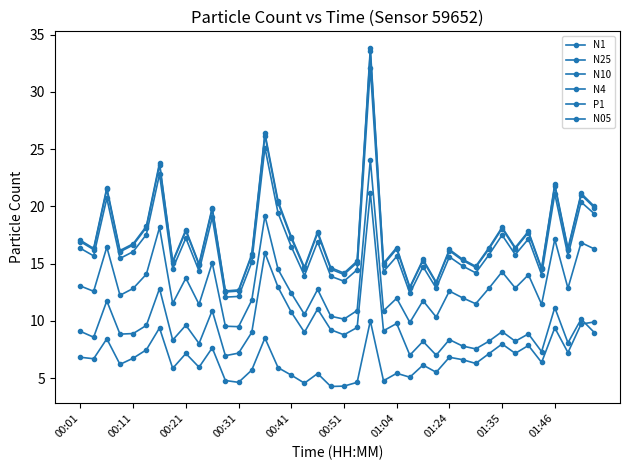

Count the number of data series in this chart.

6